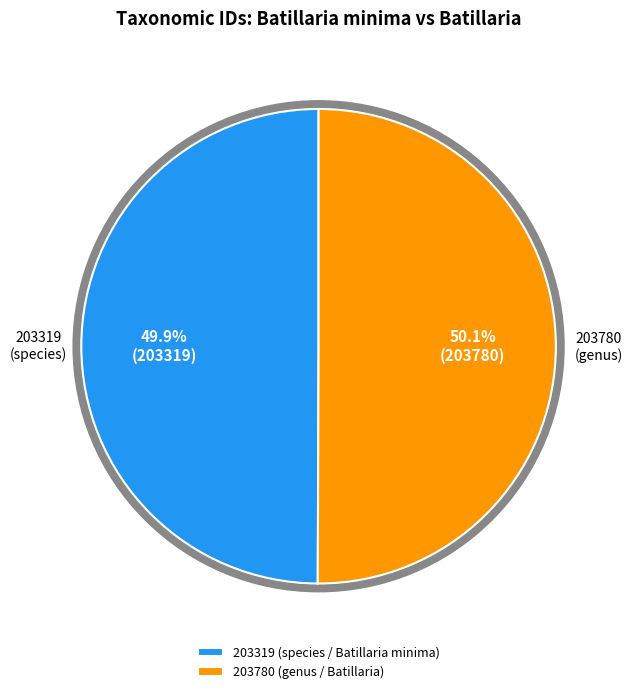

Approximately how many times larger is the value at 203319 (species / Batillaria minima) compared to 203780 (genus / Batillaria)?

1.0